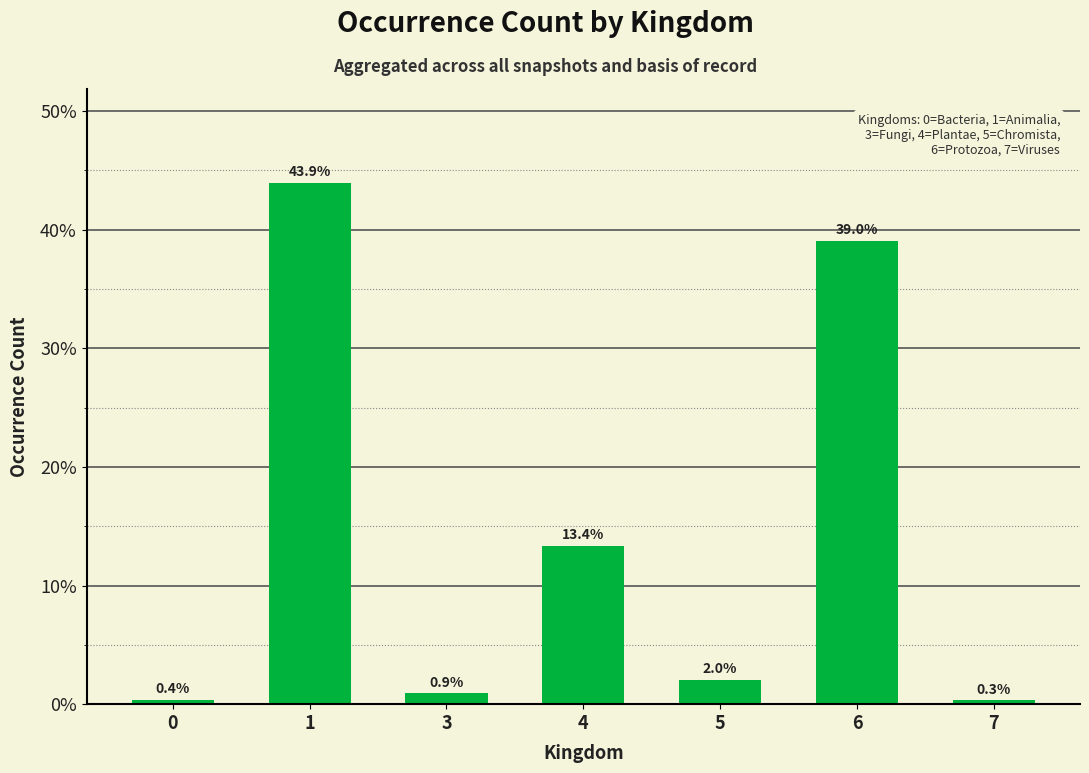

What is the change in value from 5 to 6?

+37.0